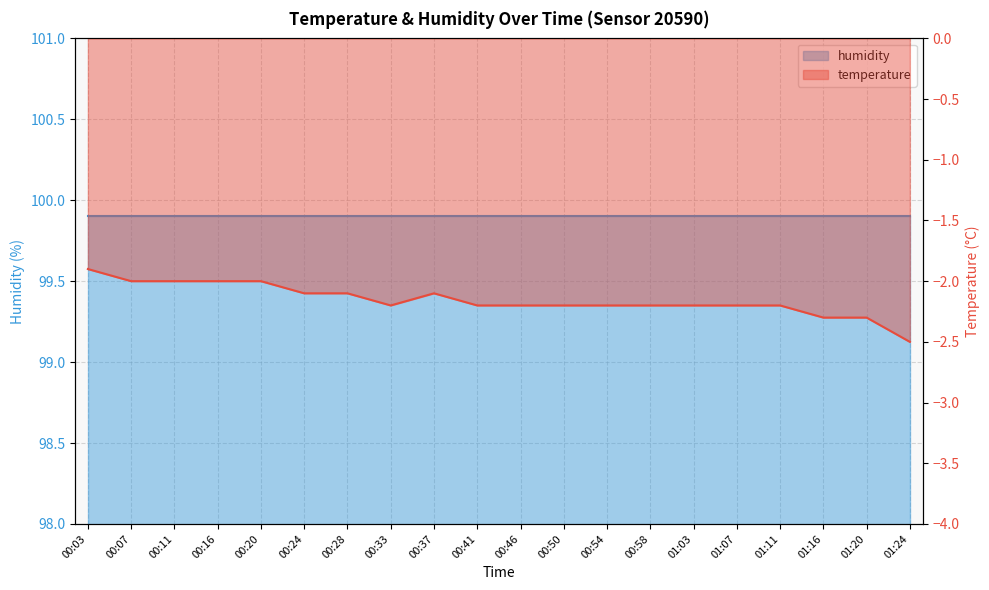

At which category does the data reach its first local valley?

00:33